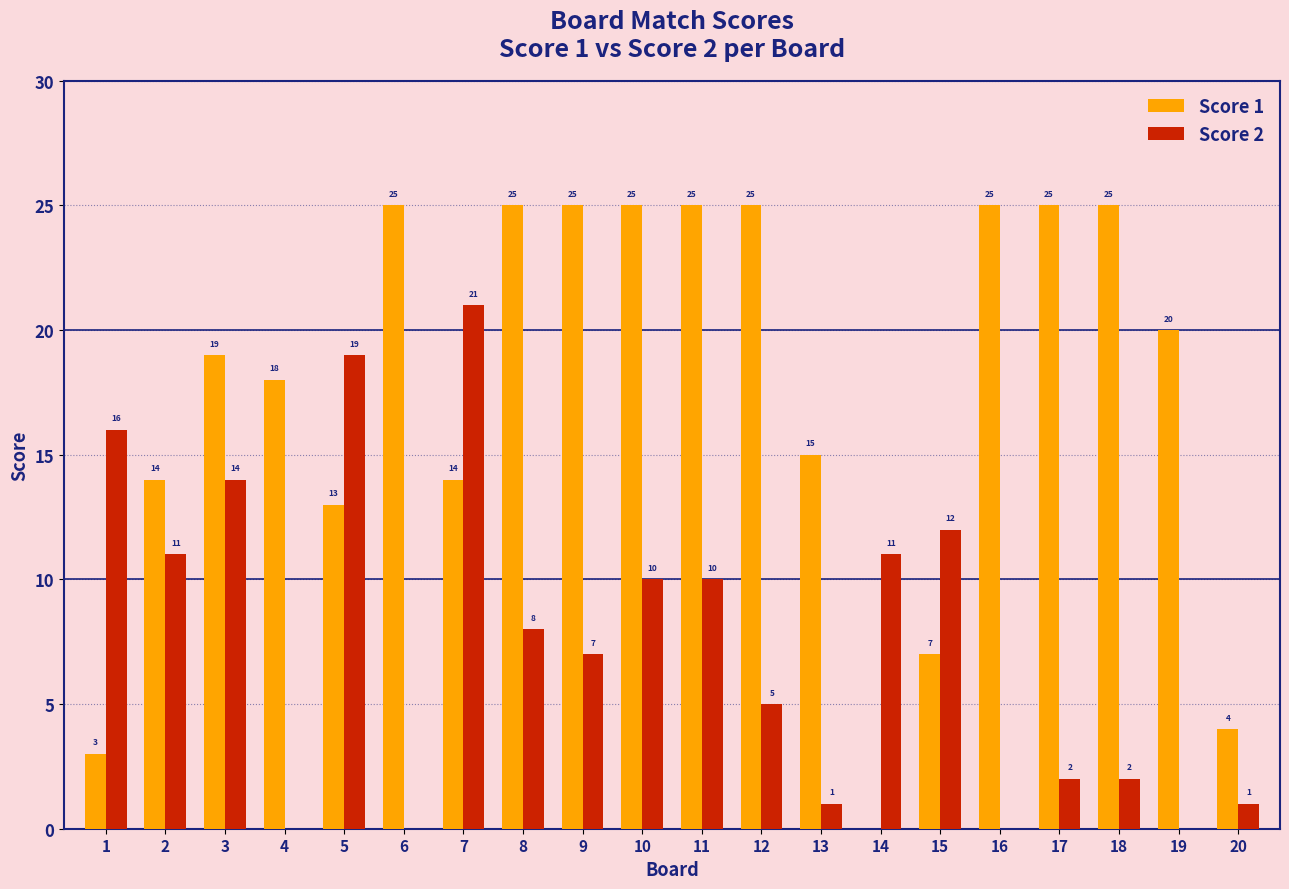

How many groups of bars are there?

20